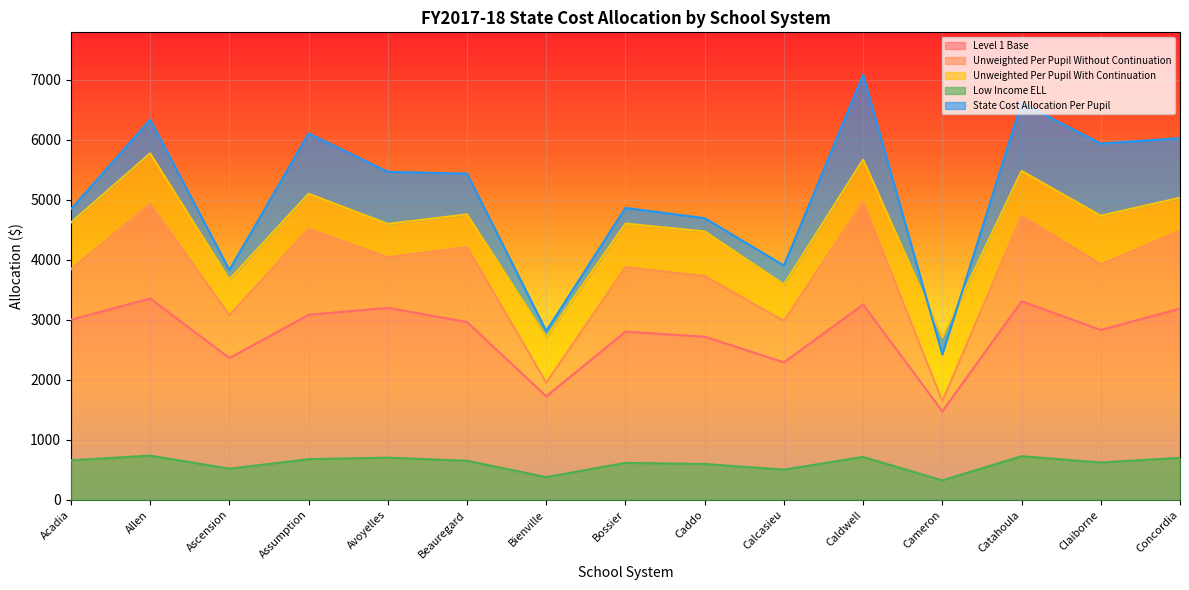

Read the Unweighted Per Pupil Without Continuation value at Concordia.

4479.9